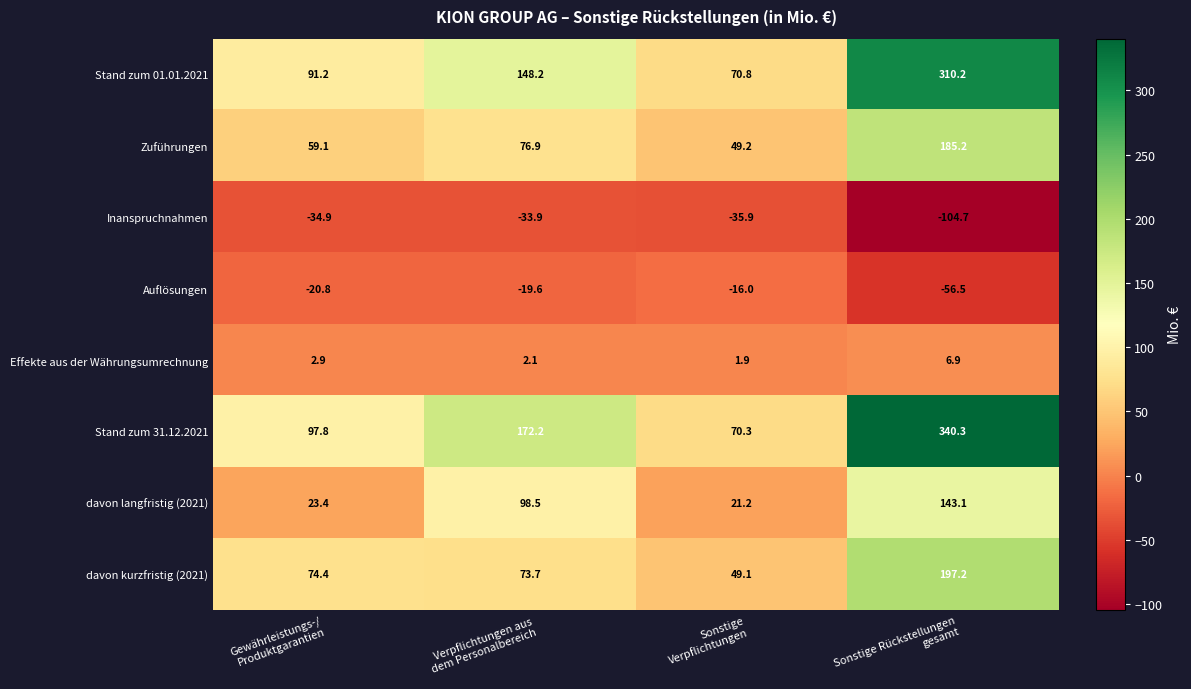

Which category has the highest value across all series?

Sonstige Rückstellungen
gesamt